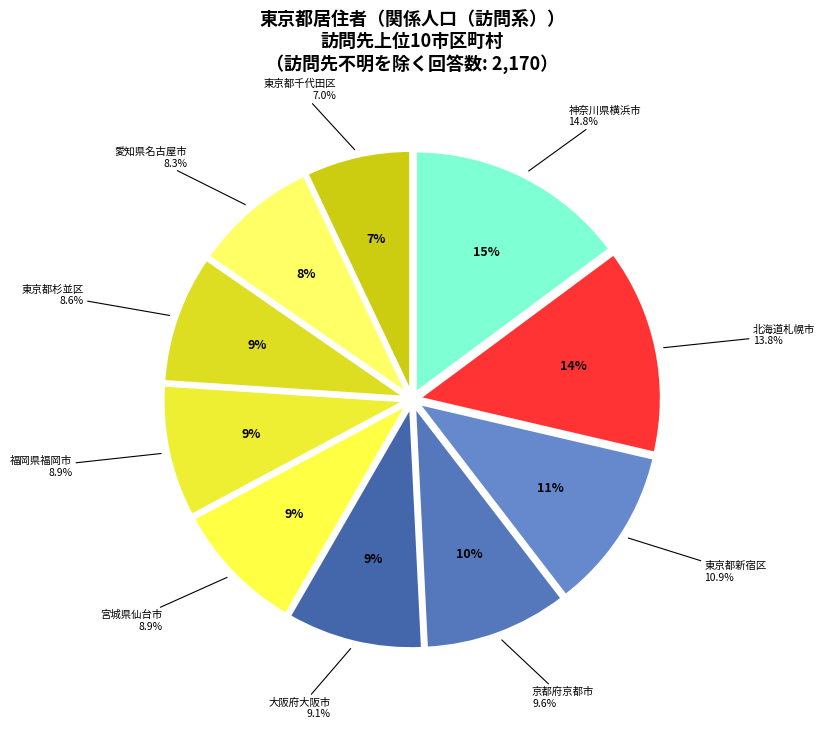

Is it true that 北海道札幌市 is 21% of the pie?

False